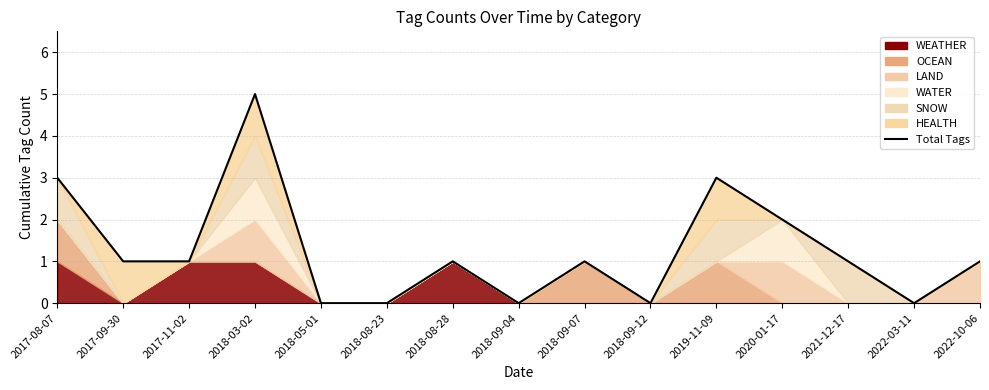

True or false: the data has more than 0 interior local peaks.

True